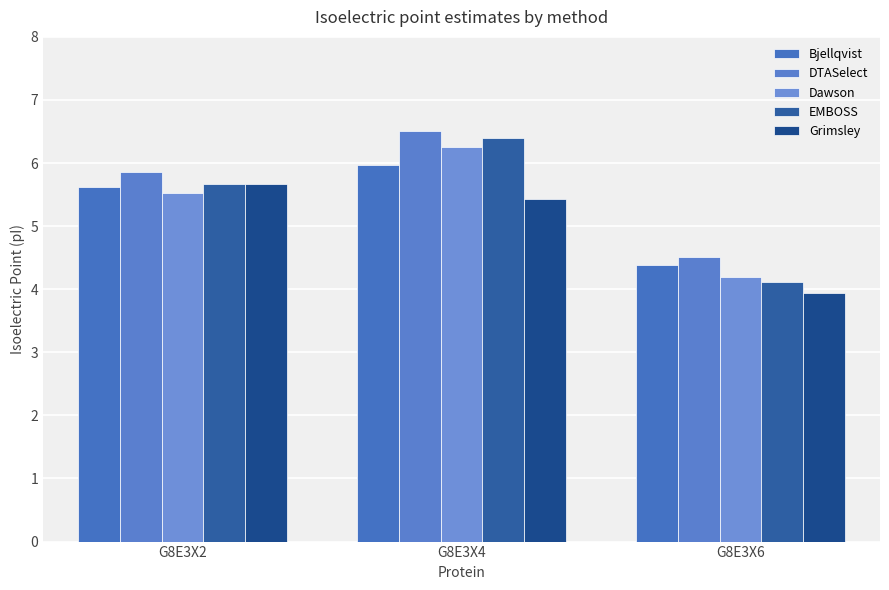

How many data points does each series have?

3